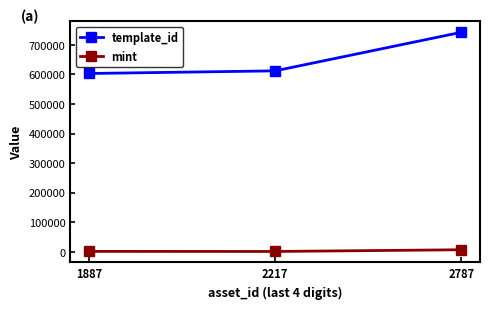

What is the highest value of the template_id series?

742308